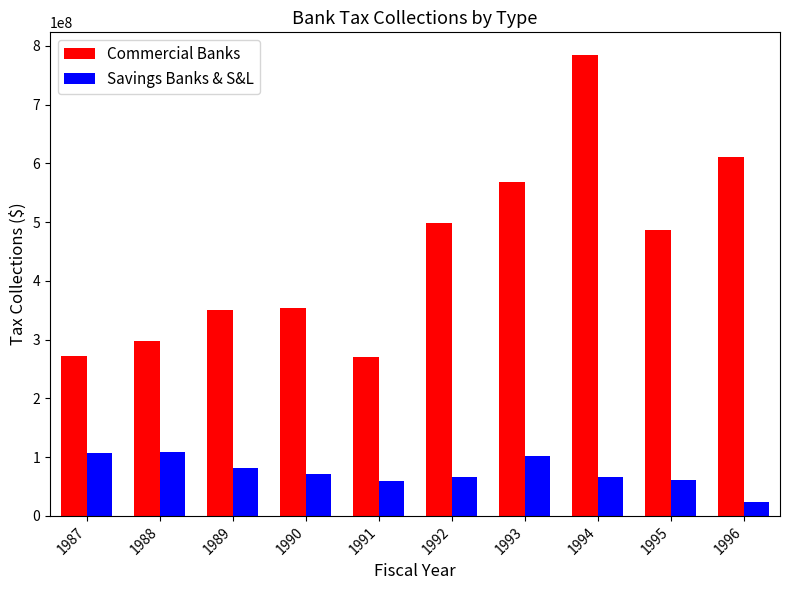

Which series has the largest range (max minus min)?

Commercial Banks